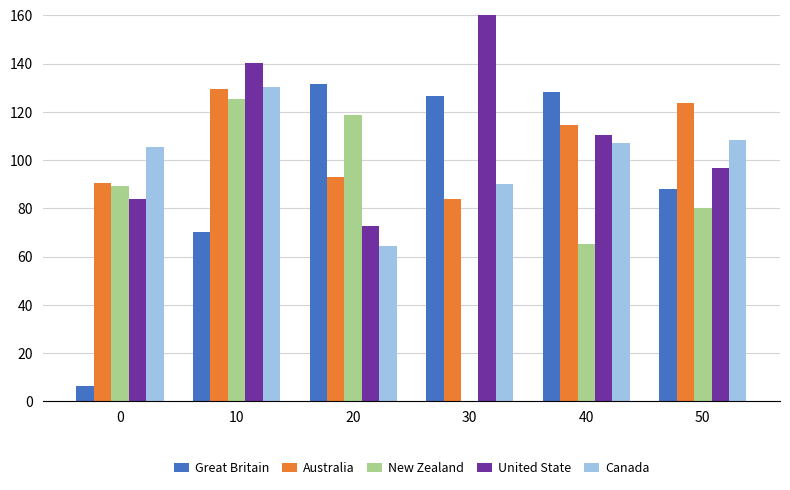

How many distinct data groups are displayed?

5